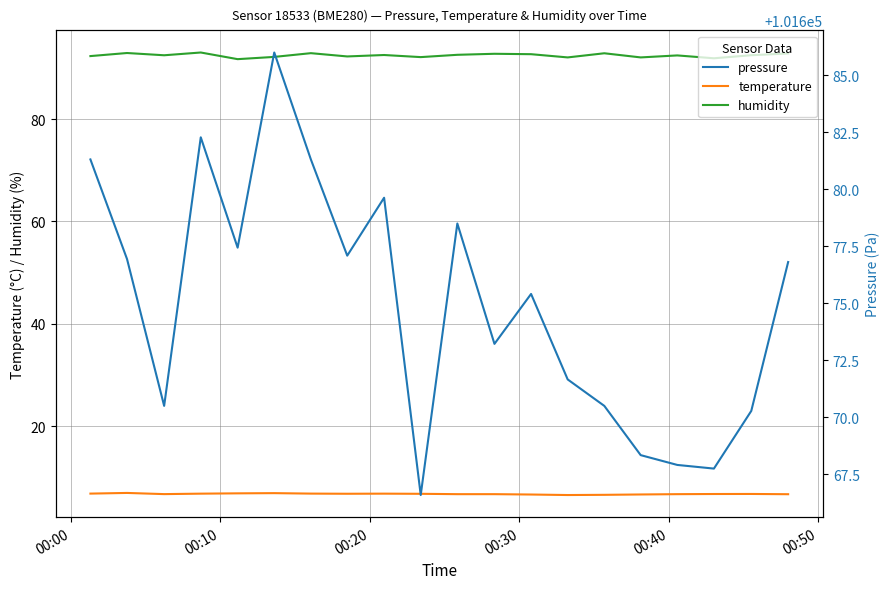

True or false: temperature and humidity intersect in this chart.

False